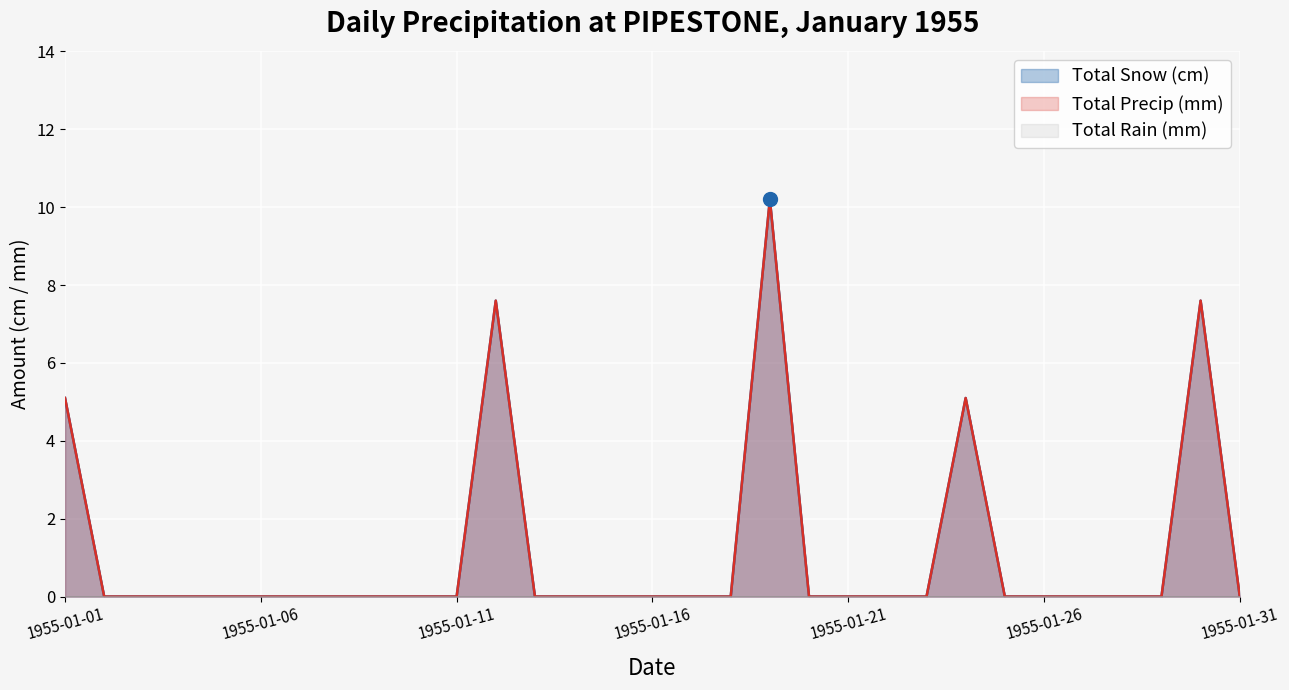

True or false: Total Precip (mm) and Total Snow (cm) cross at least once.

False